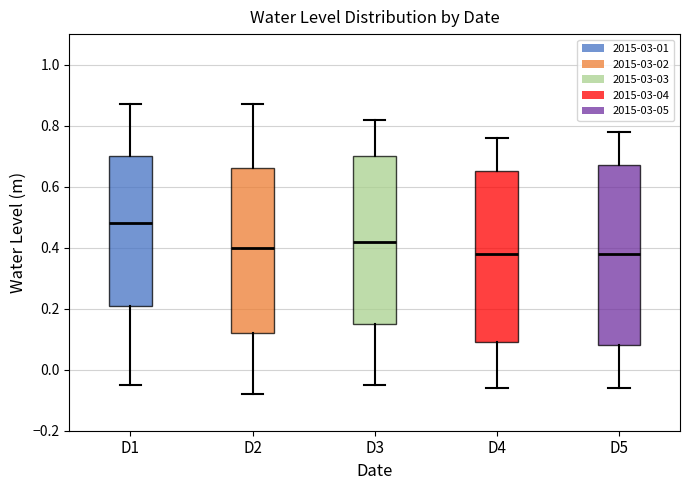

Reading left to right, transcribe this box plot: for each box, give where its median line is, the range the box spans, and where its two whiskers end, as read against the y-axis. The values are not printed on the chart, so give them approximately, as read against the axis.

D1: median 0.48, box 0.22 to 0.70, whiskers -0.04 to 0.88
D2: median 0.40, box 0.12 to 0.66, whiskers -0.08 to 0.88
D3: median 0.42, box 0.16 to 0.70, whiskers -0.04 to 0.82
D4: median 0.38, box 0.10 to 0.66, whiskers -0.06 to 0.76
D5: median 0.38, box 0.08 to 0.68, whiskers -0.06 to 0.78